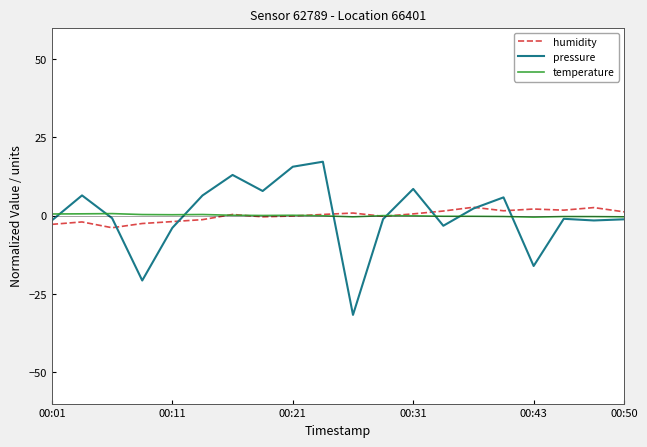

What is the smallest value displayed?

-31.7